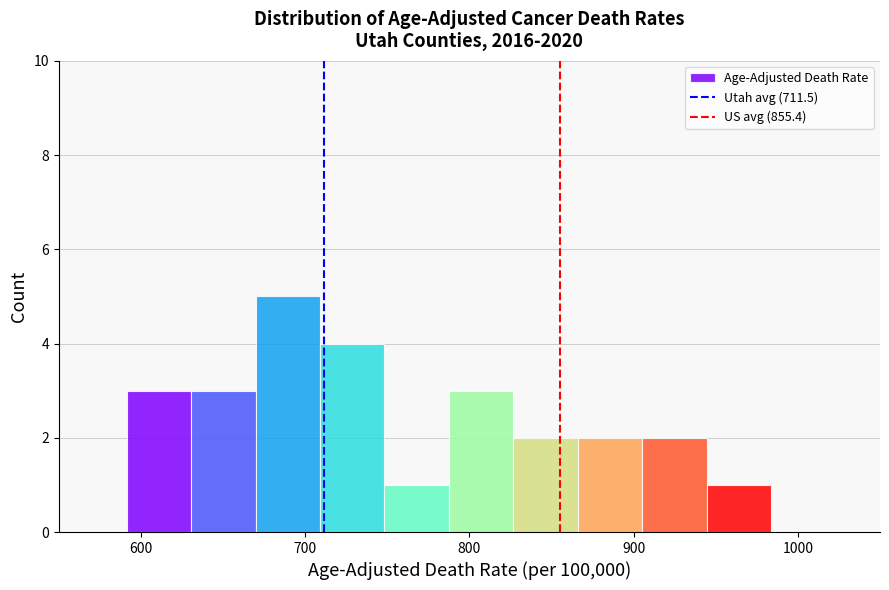

Around what value on the x-axis is the tallest bar? Give the approximate position of its centre, as read against the axis.

690